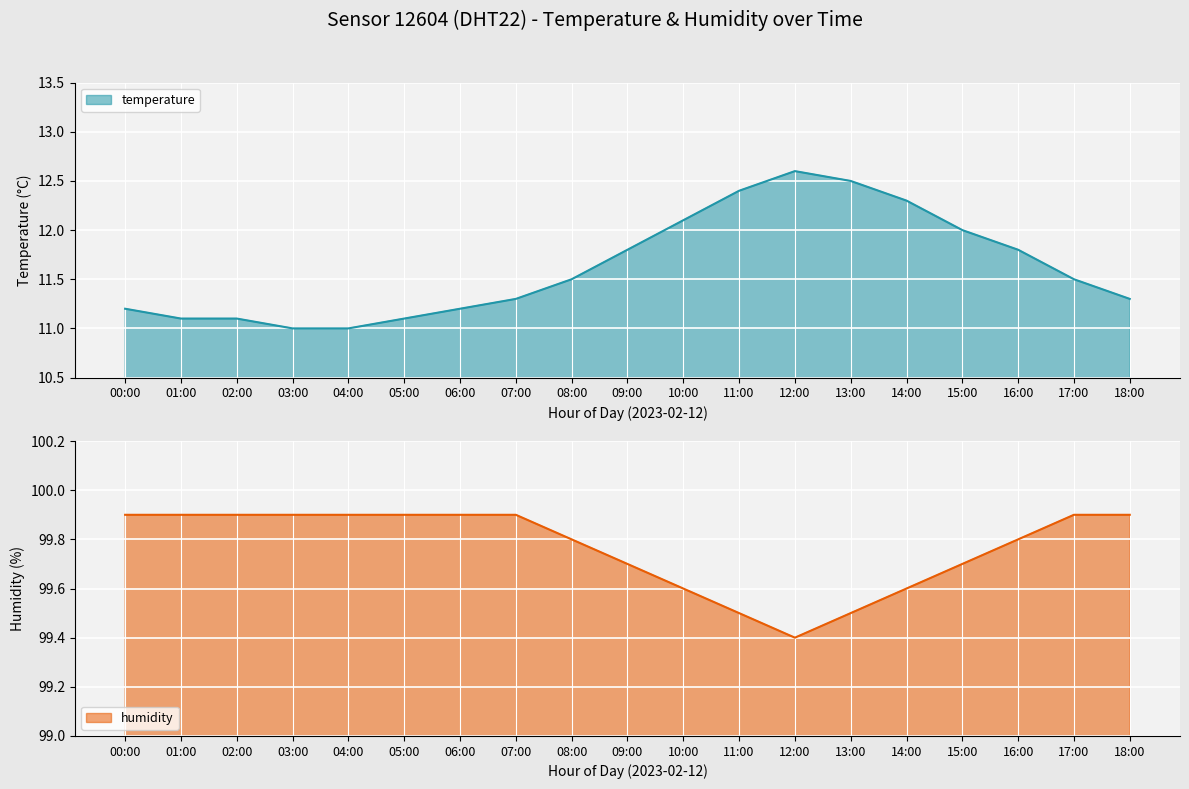

What is the difference between the maximum and minimum values in the temperature series?

1.6